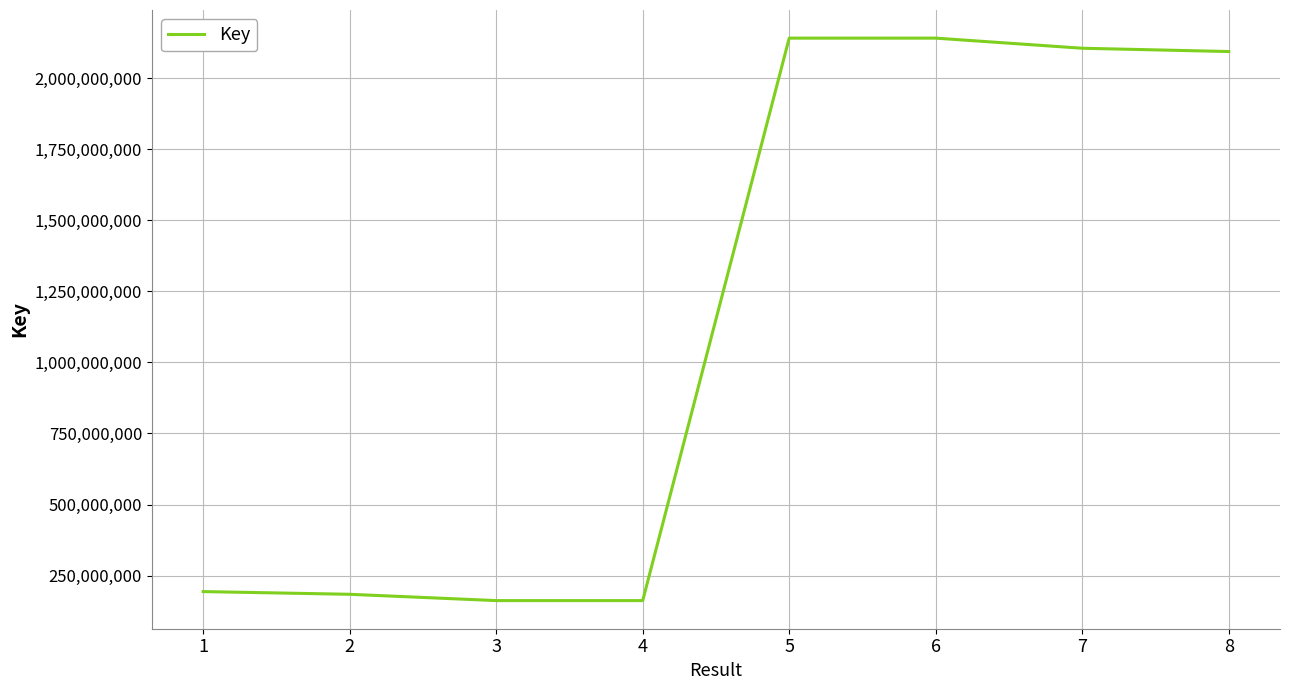

Is it true that the value at 6 is 3739450451?

False